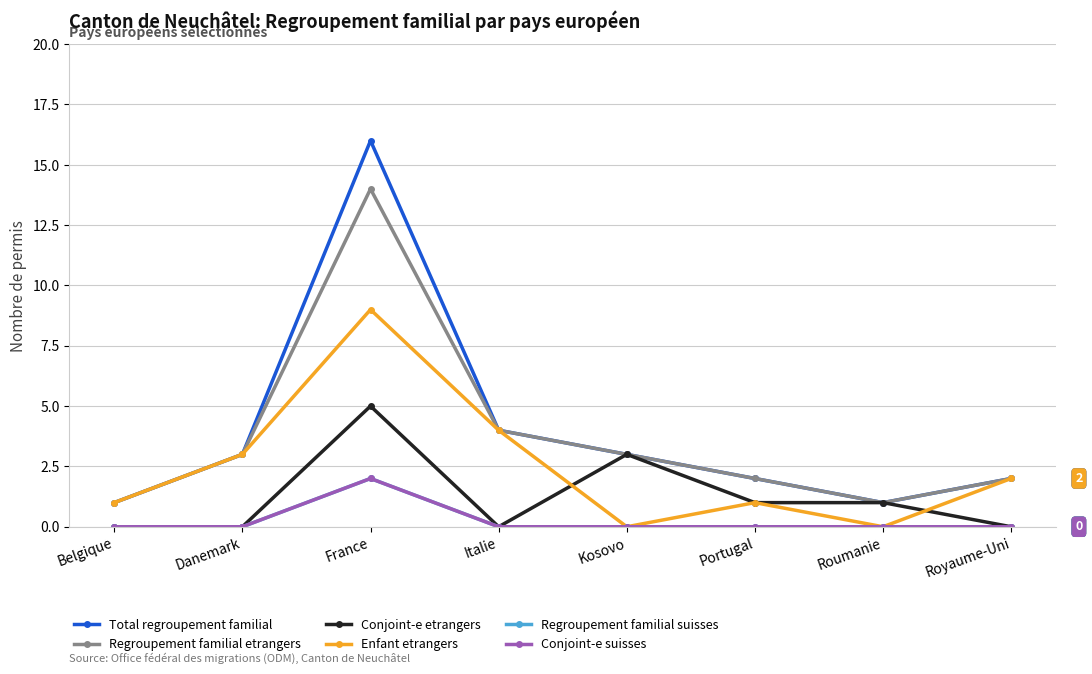

List the labels in order of Regroupement familial suisses value, largest first.

France, Belgique, Danemark, Italie, Kosovo, Portugal, Roumanie, Royaume-Uni